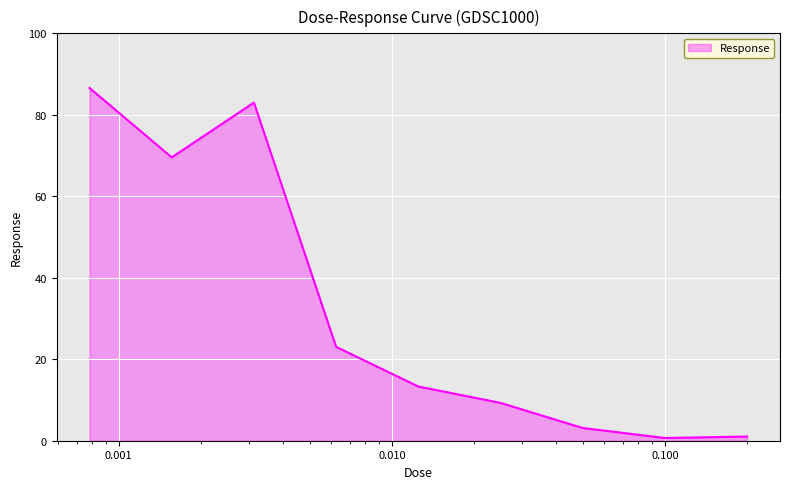

What is the difference between the maximum and minimum values?

85.9